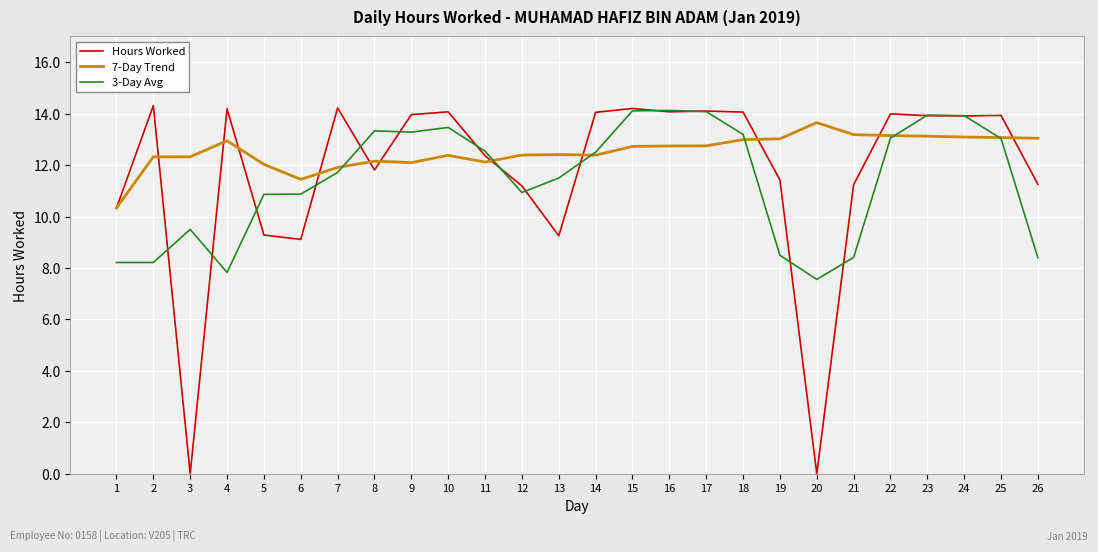

At which label is 3-Day Avg closest to 10?

3